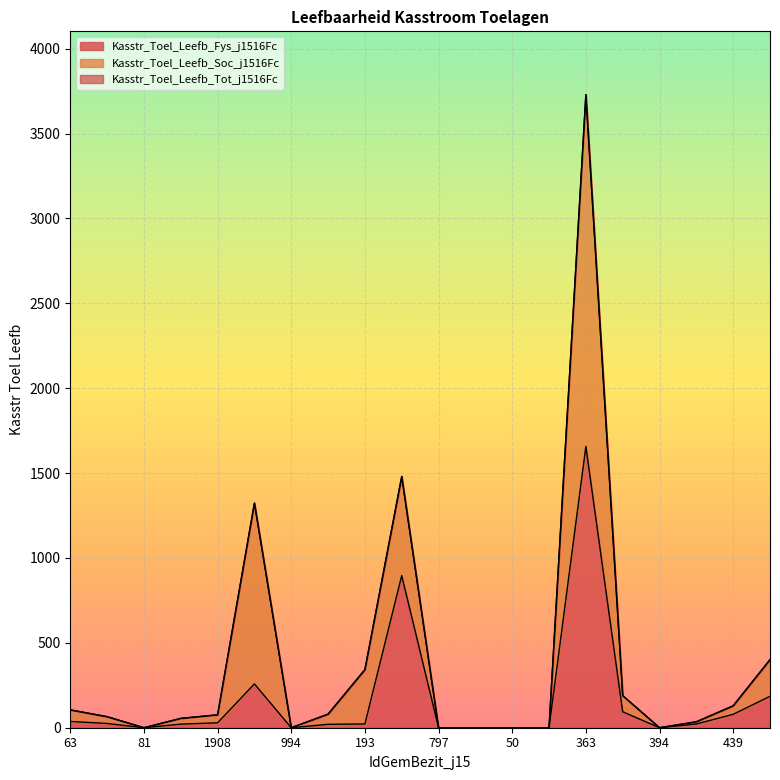

What is the label of the 3rd point from the left?

81